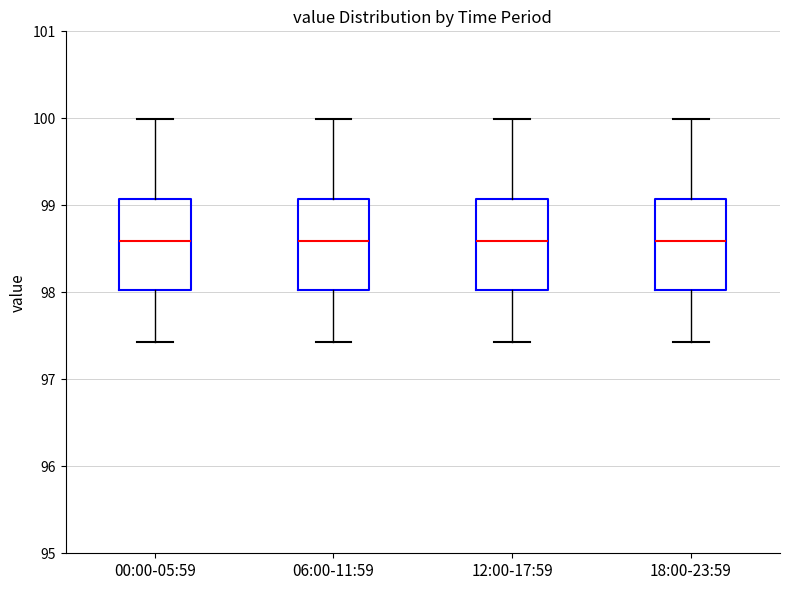

Reading left to right, read every box against the y-axis: the position of its median line, the range the box covers, and the ends of its whiskers. The values are not printed on the chart, so give them approximately, as read against the axis.

00:00-05:59: median 98.6, box 98.0 to 99.1, whiskers 97.4 to 100.0
06:00-11:59: median 98.6, box 98.0 to 99.1, whiskers 97.4 to 100.0
12:00-17:59: median 98.6, box 98.0 to 99.1, whiskers 97.4 to 100.0
18:00-23:59: median 98.6, box 98.0 to 99.1, whiskers 97.4 to 100.0